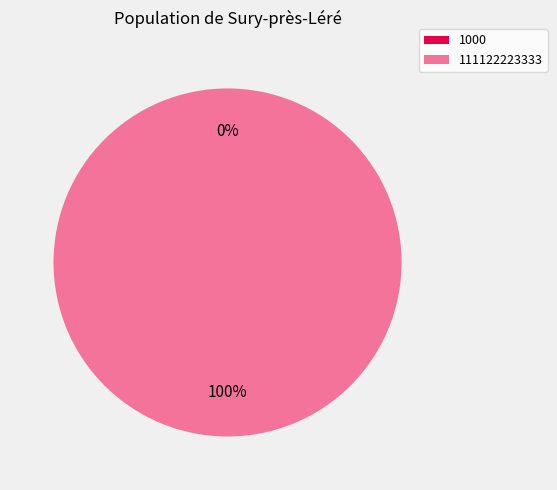

Does any single category account for the majority?

Yes